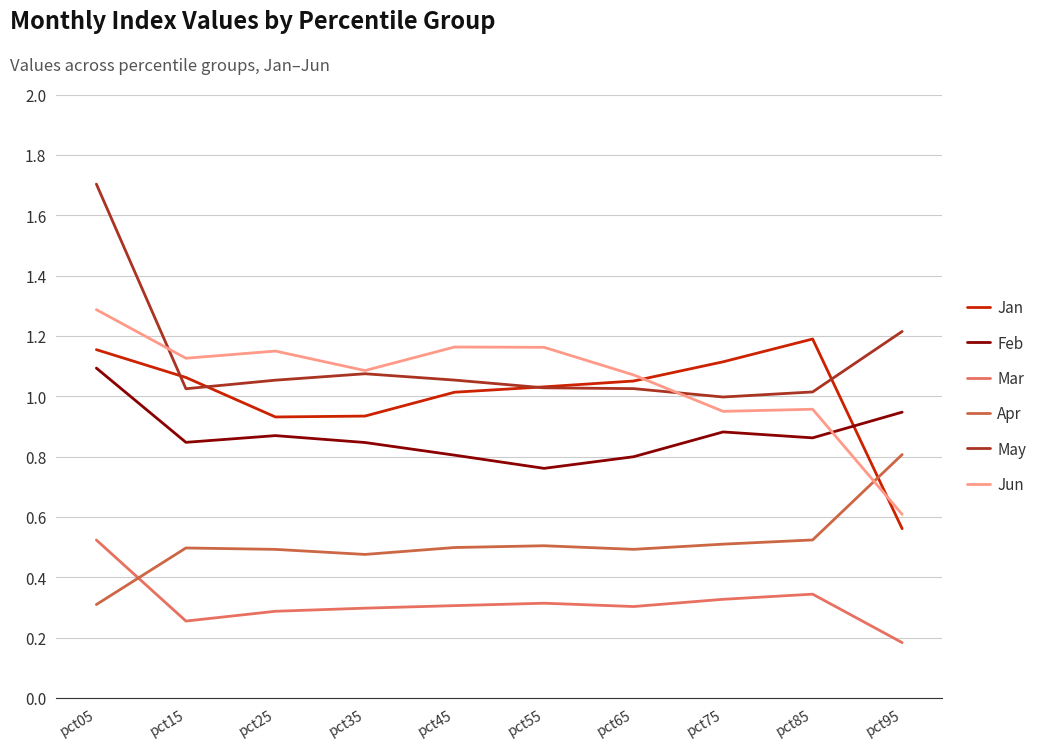

At which label is Jun closest to 0?

pct95